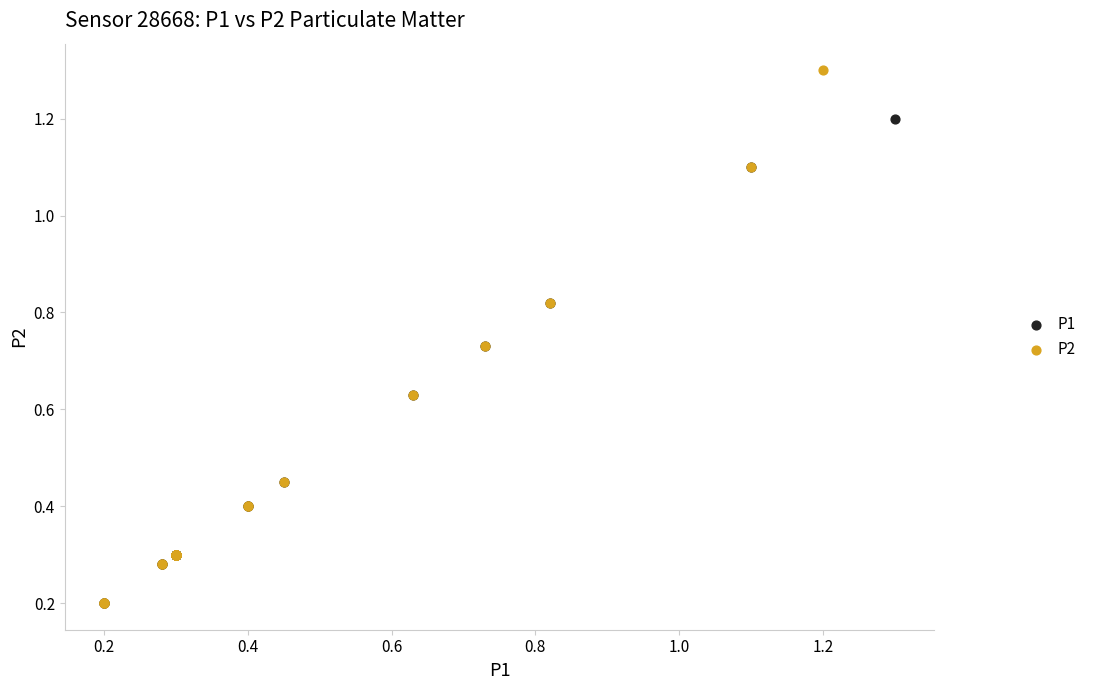

Which series contains the highest Y value?

P2